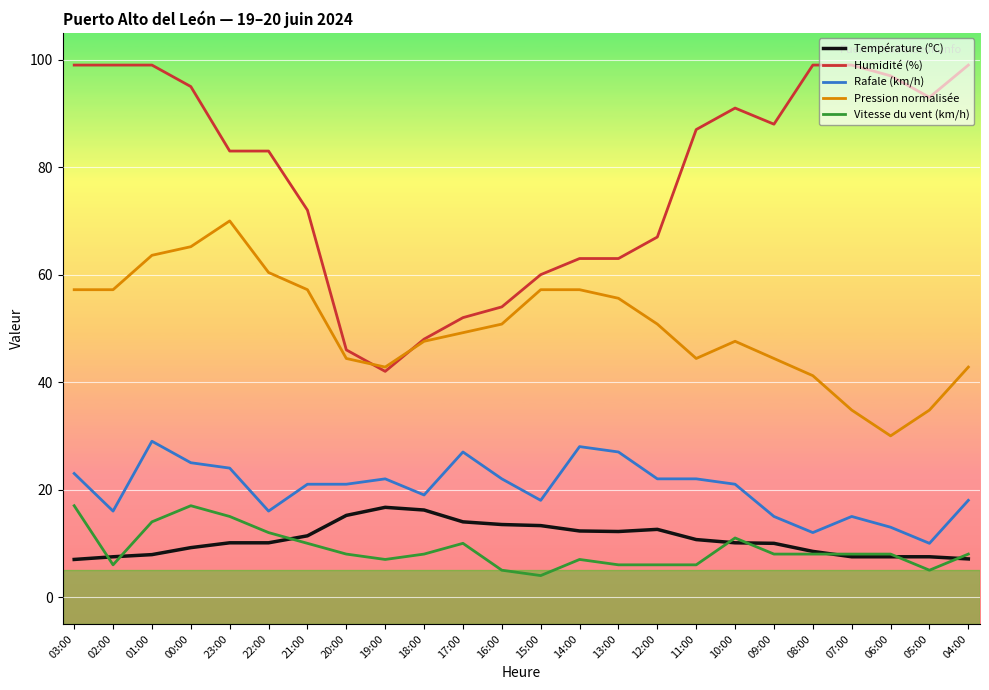

Rank the series at 23:00 from lowest to highest value.

Température (ºC), Vitesse du vent (km/h), Rafale (km/h), Pression normalisée, Humidité (%)